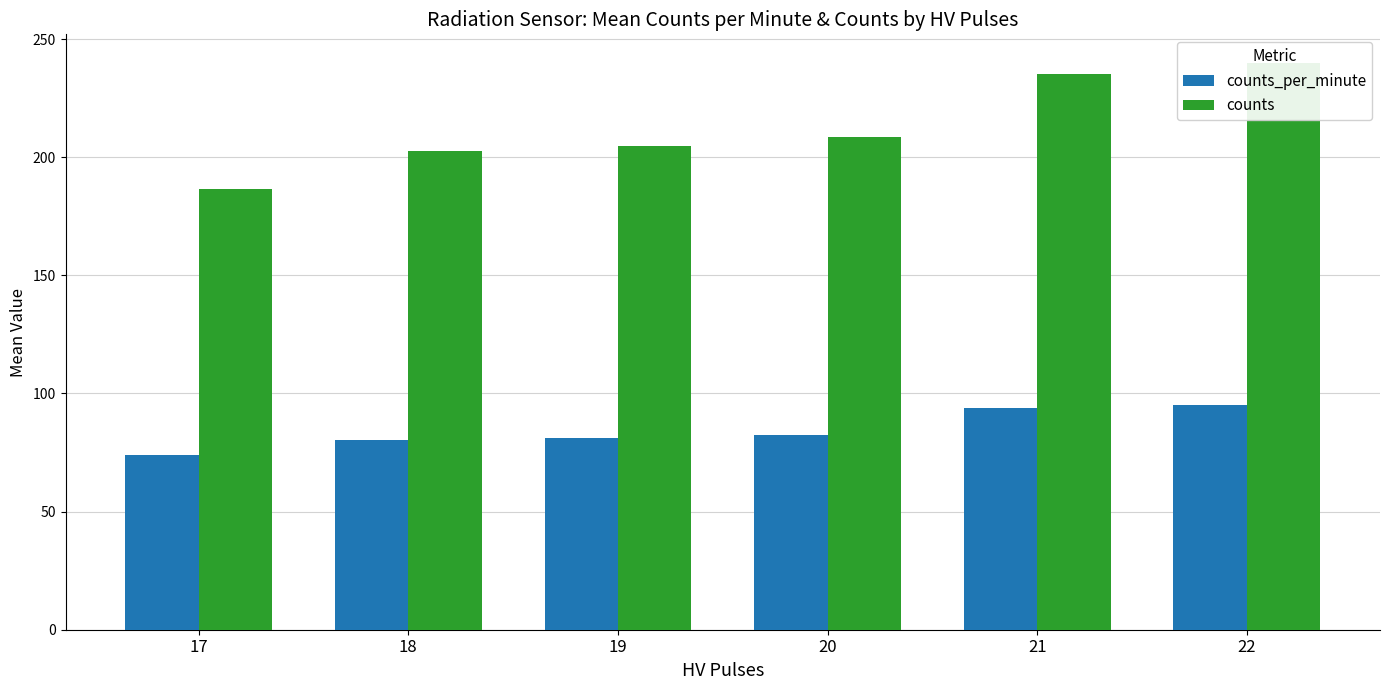

Count the number of data series in this chart.

2